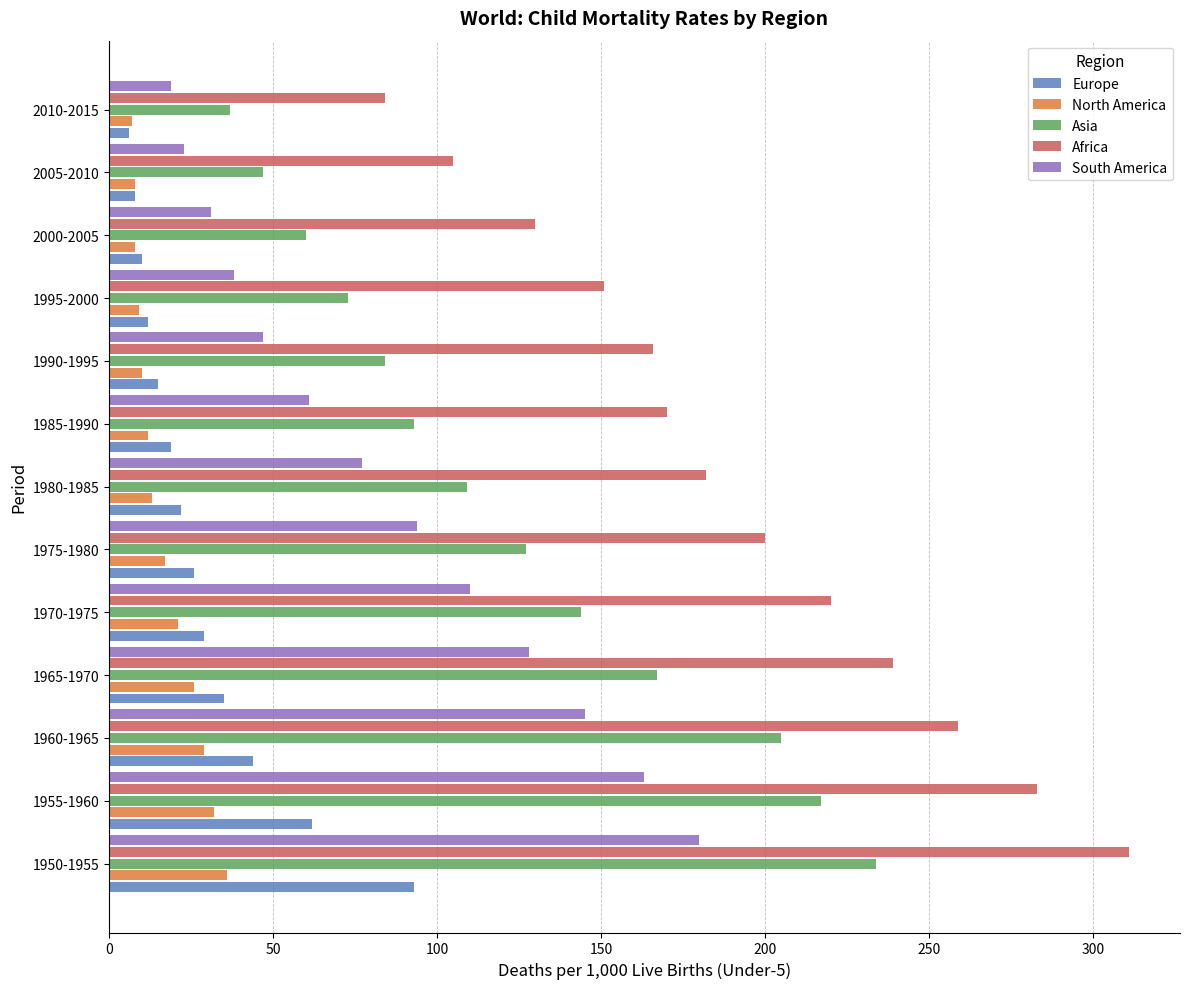

Which series has the largest range (max minus min)?

Africa